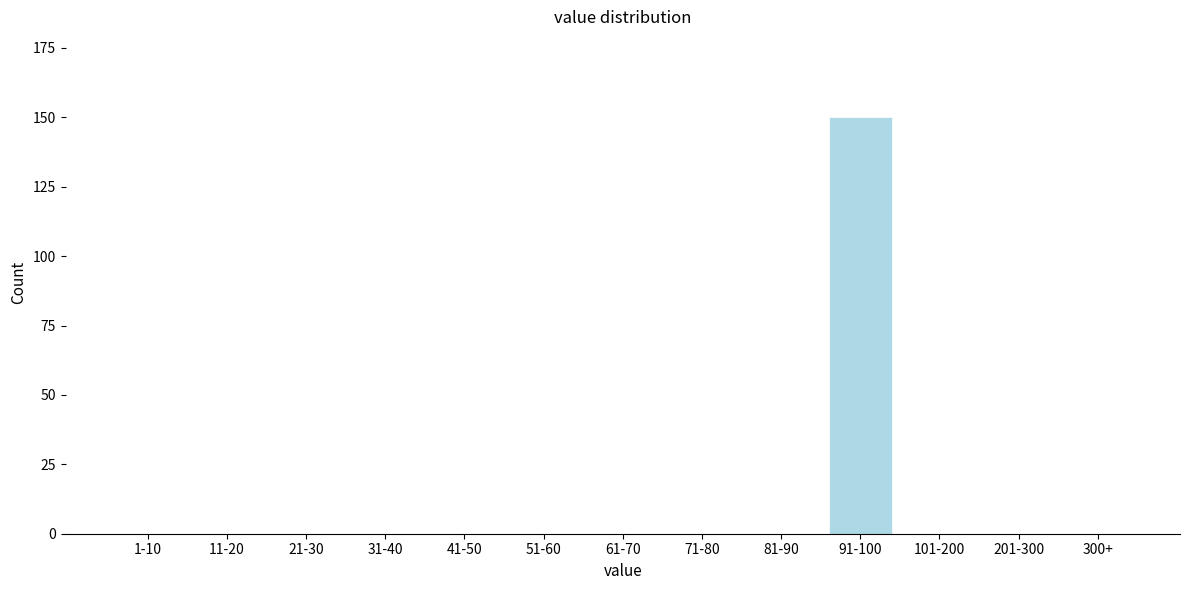

Reading left to right, what are all the values shown in this chart?

1-10=0	11-20=0	21-30=0	31-40=0	41-50=0	51-60=0	61-70=0	71-80=0	81-90=0	91-100=150	101-200=0	201-300=0	300+=0